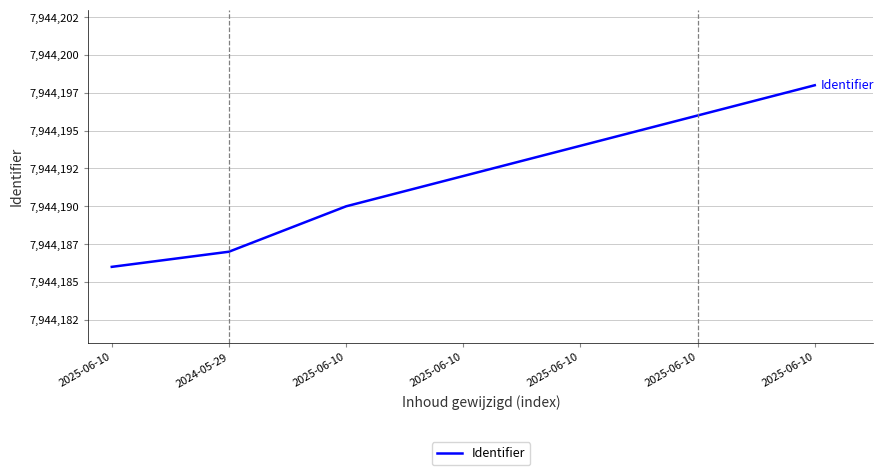

True or false: the data shows 7944196 at 2025-06-10.

True